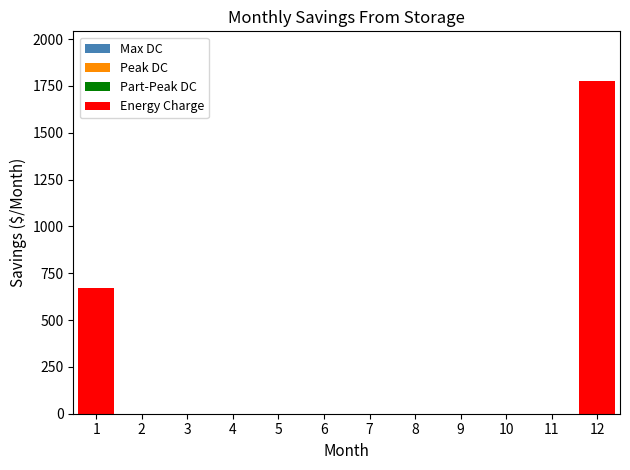

The value at 4 is 723. True or false?

False